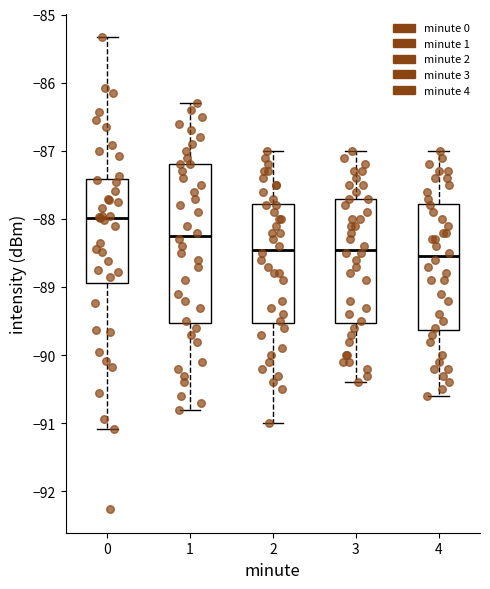

Where does the lower whisker of the box at x = 2 end on the y-axis? The values are not printed on the chart, so give them approximately, as read against the axis.

-91.0